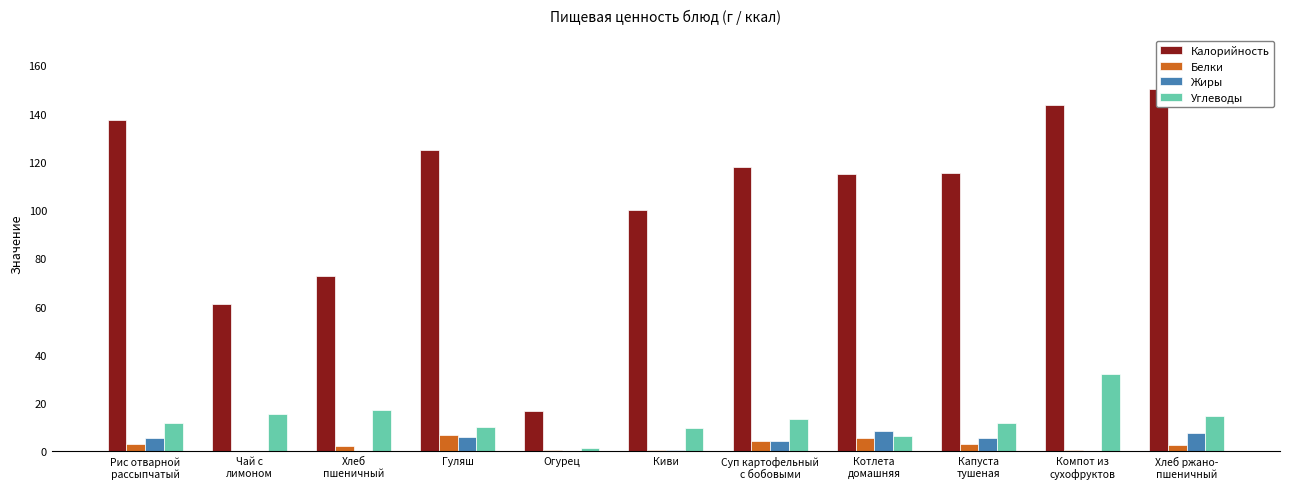

How many bars are there in total?

44